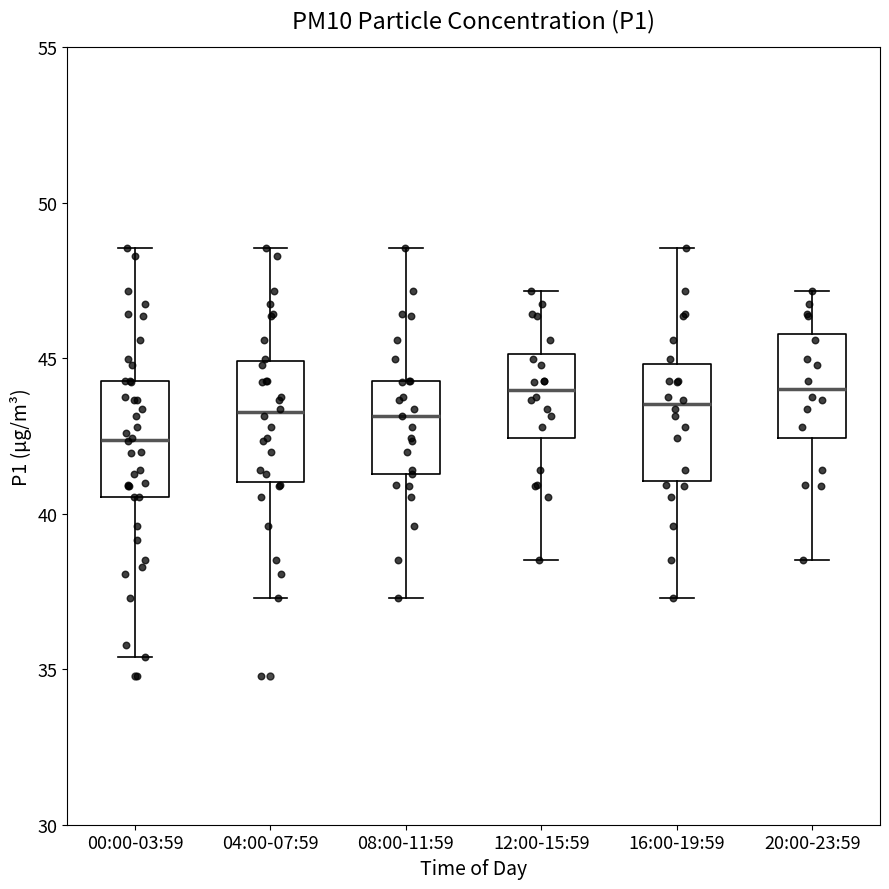

Where does the median line of the box for 00:00-03:59 sit on the y-axis? The values are not printed on the chart, so give them approximately, as read against the axis.

42.5